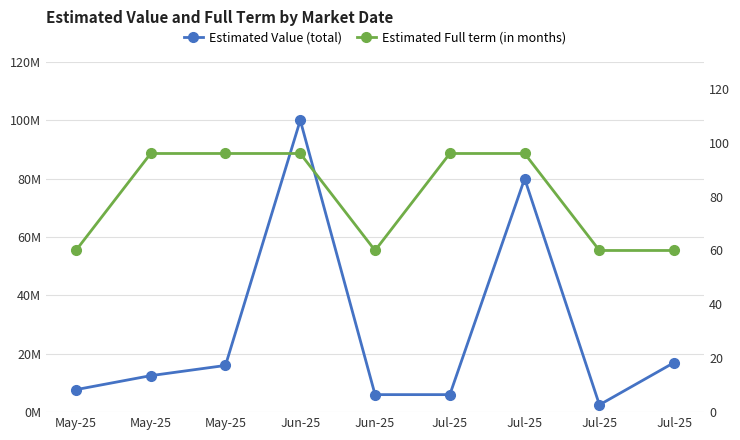

Reading left to right, list all the values displayed in this chart.

Estimated Value (total): May-25=7700000	May-25=12500000	May-25=16000000	Jun-25=100000000	Jun-25=6000000	Jul-25=6000000	Jul-25=80000000	Jul-25=2500000	Jul-25=17000000
Estimated Full term (in months): May-25=60	May-25=96	May-25=96	Jun-25=96	Jun-25=60	Jul-25=96	Jul-25=96	Jul-25=60	Jul-25=60